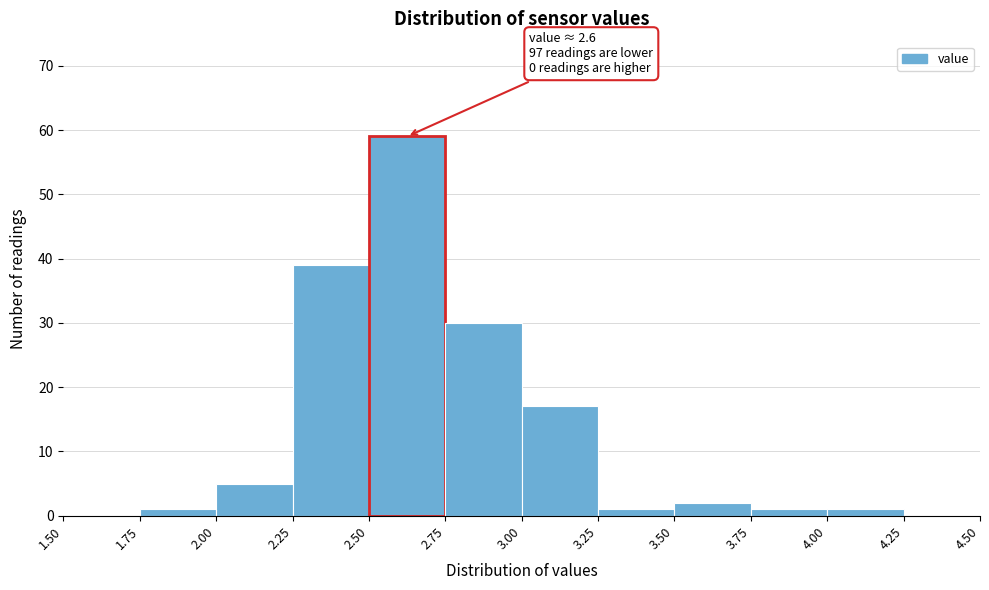

Over which range of the x-axis is the bar tallest?

2.50 to 2.75